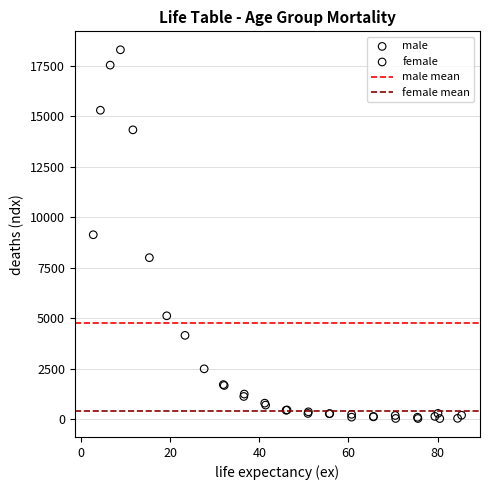

Which series has the largest Y range (max minus min)?

male